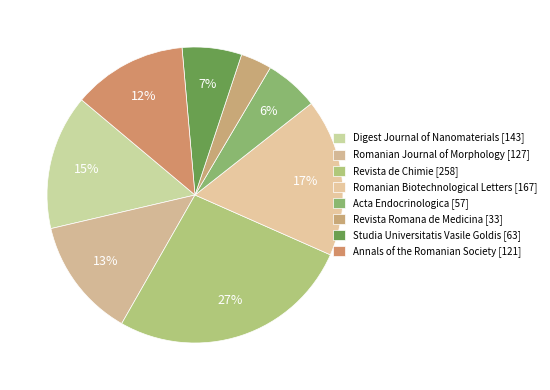

Rank the categories by value from lowest to highest.

Revista Romana de Medicina, Acta Endocrinologica, Studia Universitatis Vasile Goldis, Annals of the Romanian Society, Romanian Journal of Morphology, Digest Journal of Nanomaterials, Romanian Biotechnological Letters, Revista de Chimie